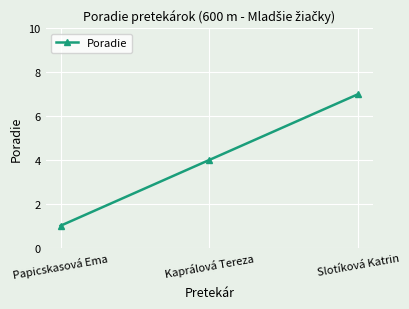

What is the difference between the maximum and minimum values?

6